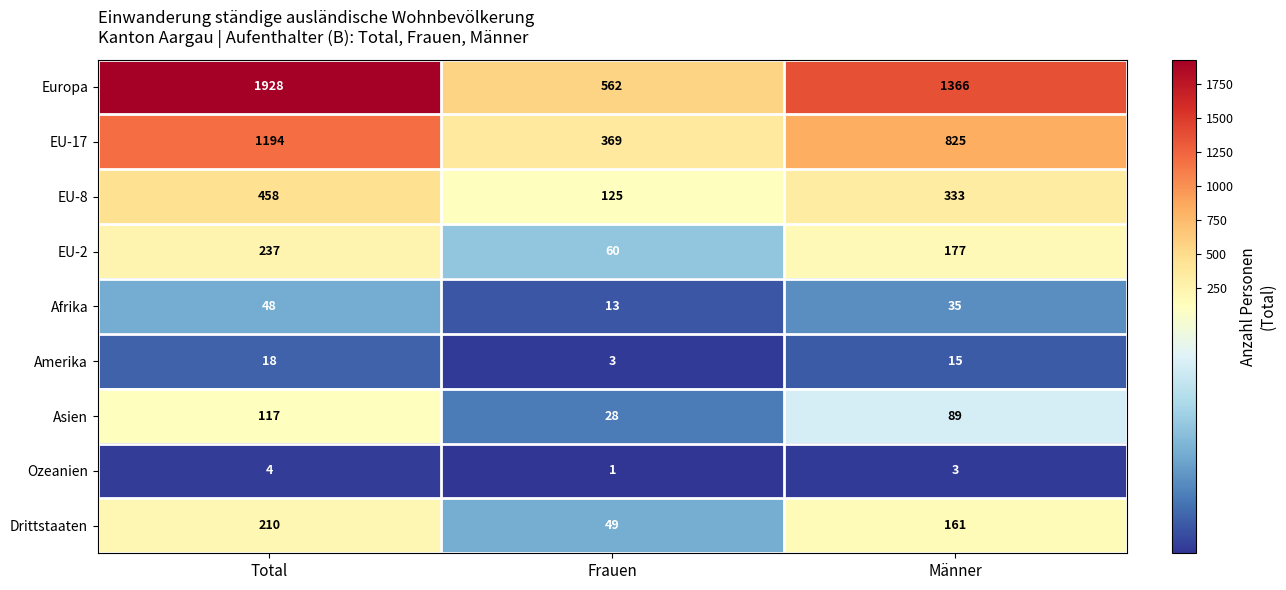

How many Asien values are between 28 and 117?

3